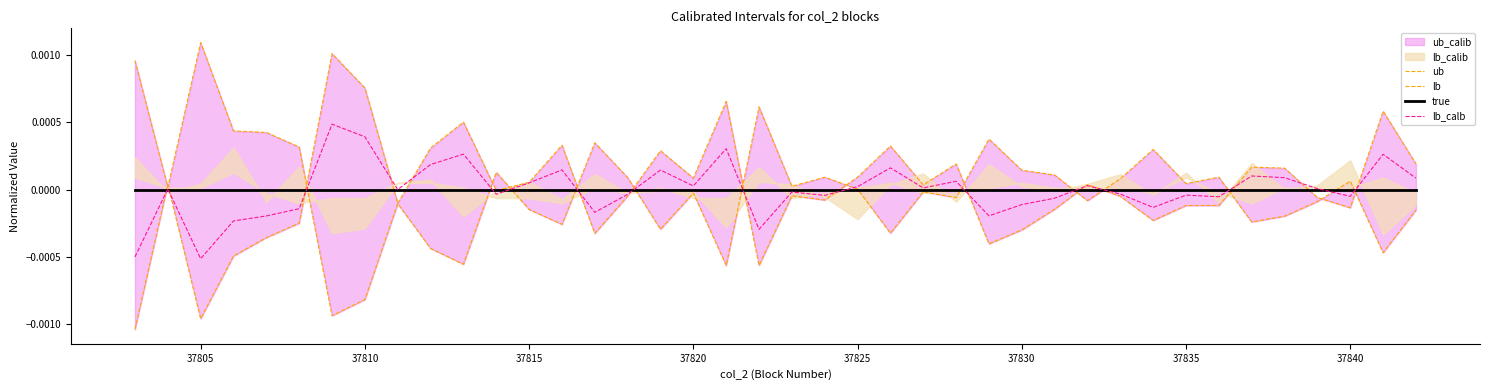

How many values in lb_calb are below zero?

19